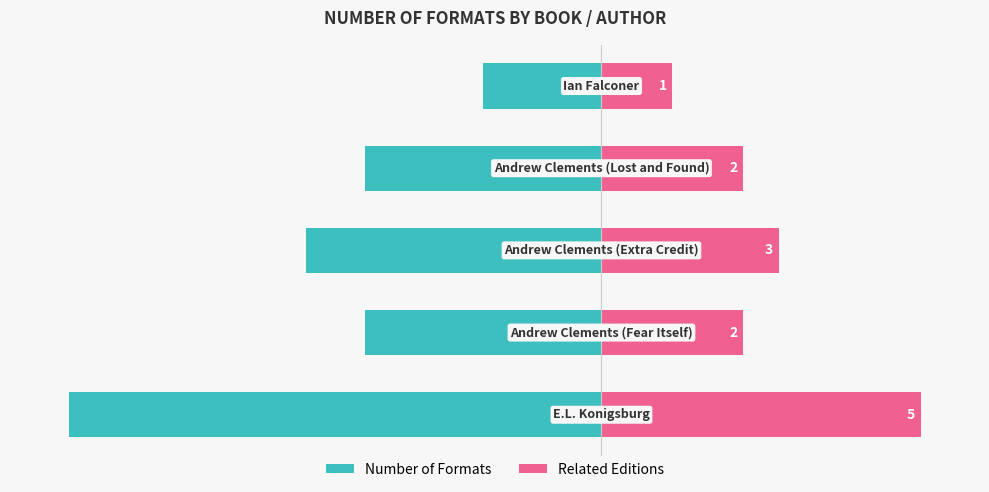

The value of Related Editions at 2 is 3.0. True or false?

True